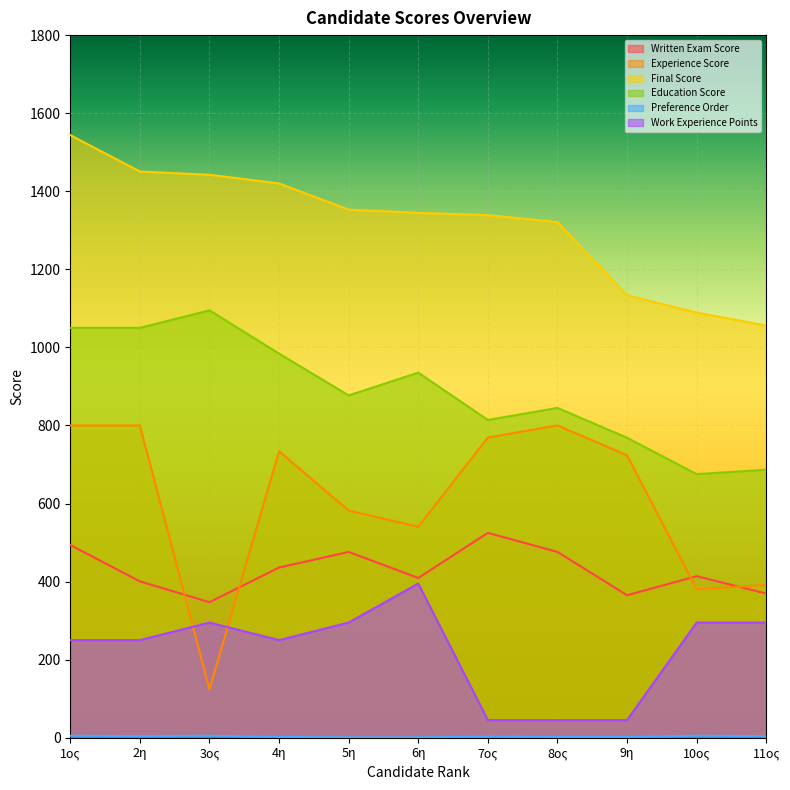

Rank the series at 6η from lowest to highest value.

Preference Order, Work Experience Points, Written Exam Score, Experience Score, Education Score, Final Score